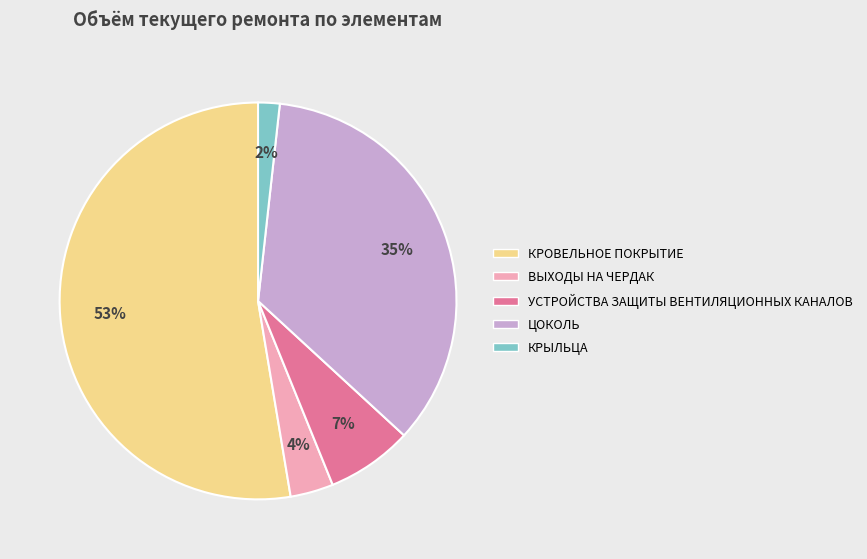

Is there a majority slice in this chart?

Yes